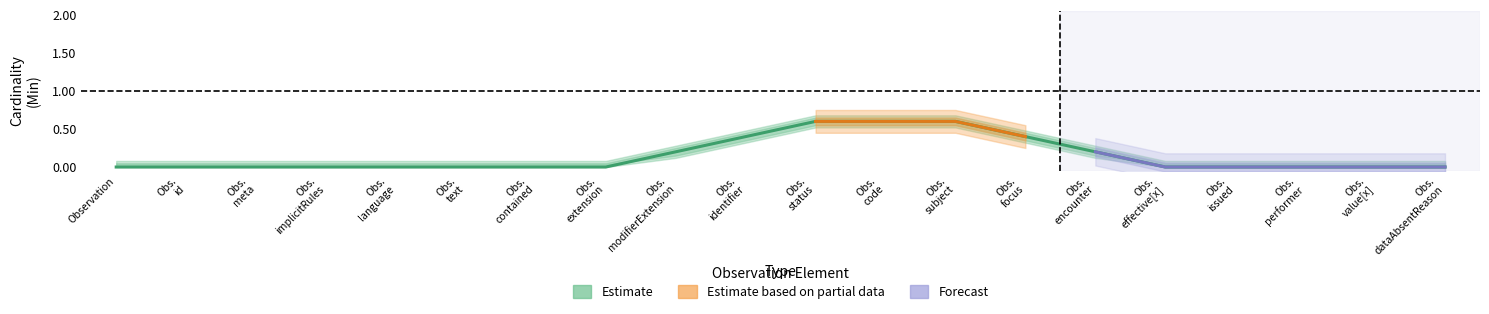

True or false: Base Min and Min intersect in this chart.

False